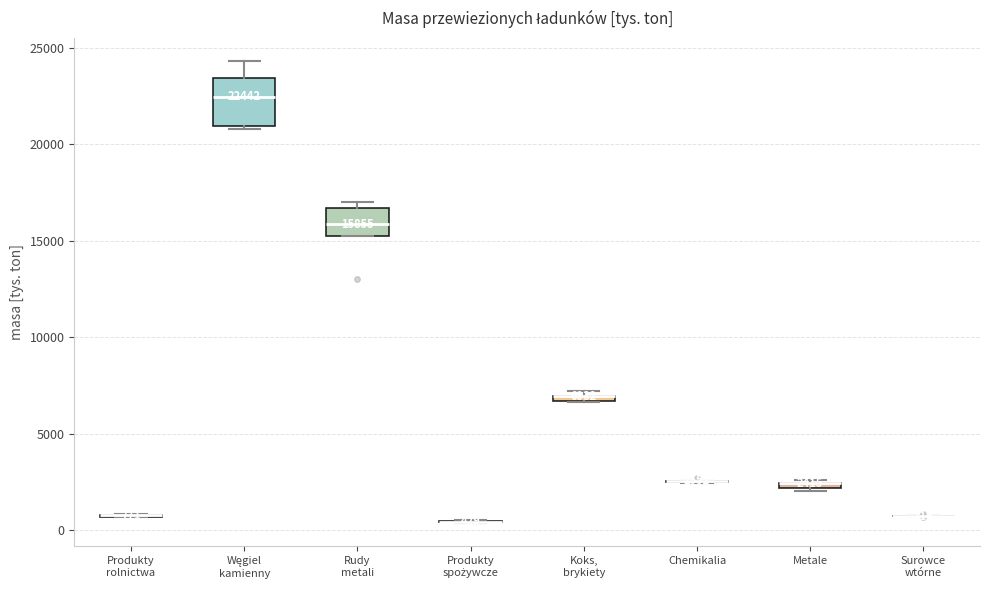

Comparing the boxes themselves (not the whiskers), which one is the tallest?

Węgiel kamienny